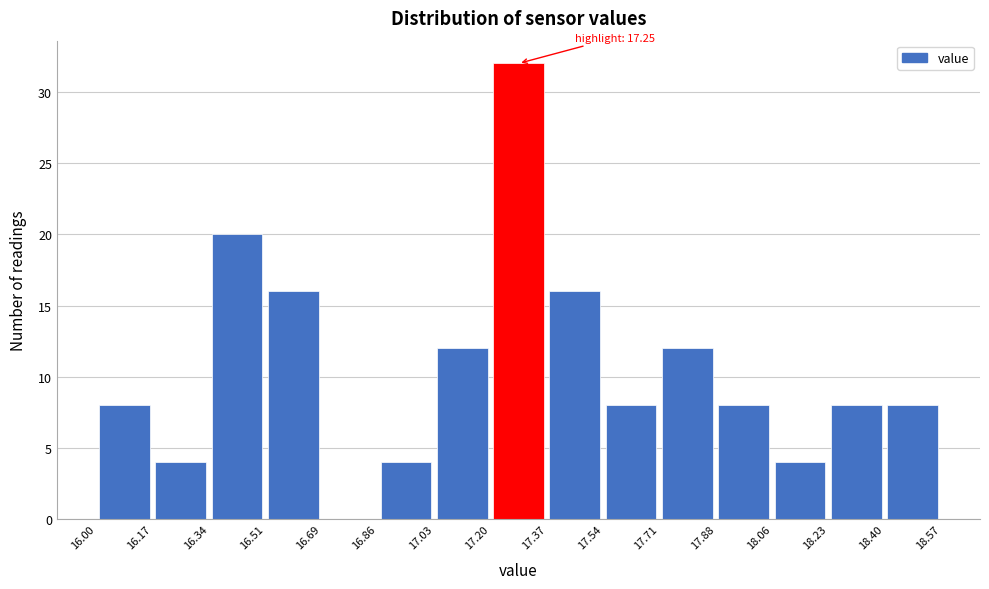

Over which range of the x-axis is the bar tallest?

17.20 to 17.37